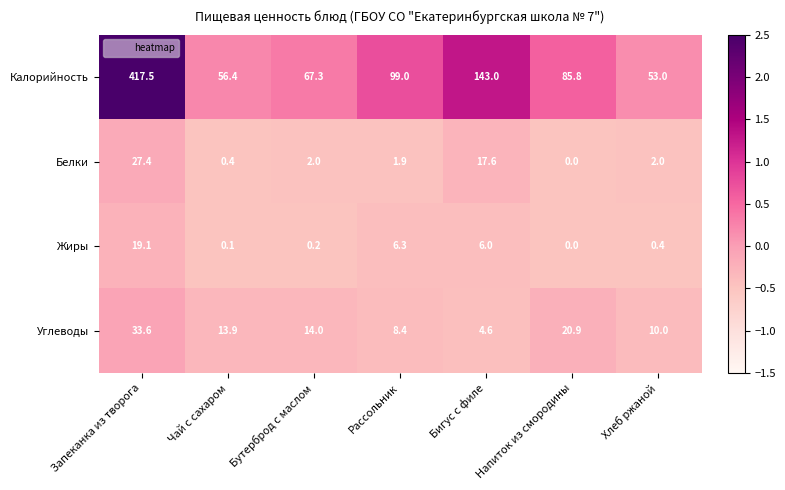

True or false: Калорийность has a value of 99.0 at Рассольник.

True